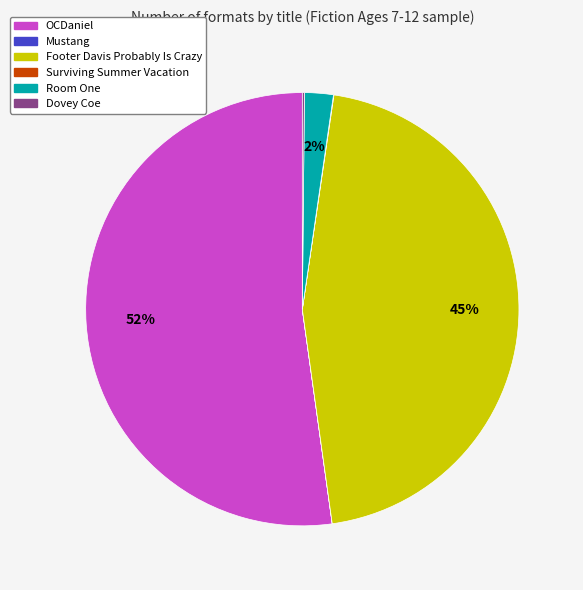

To the nearest percent, what is the average slice percentage?

17%